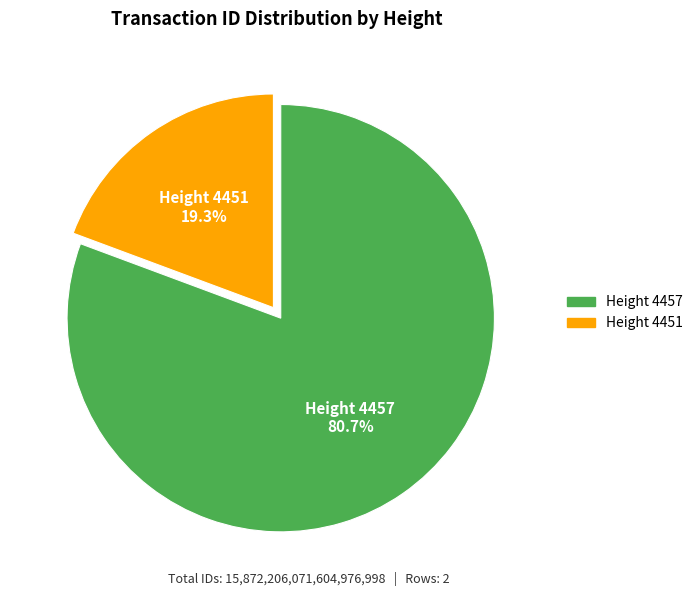

Is there a majority slice in this chart?

Yes